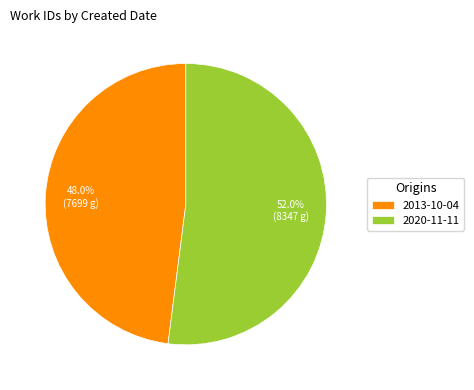

Which slice represents more than half of the pie?

2020-11-11